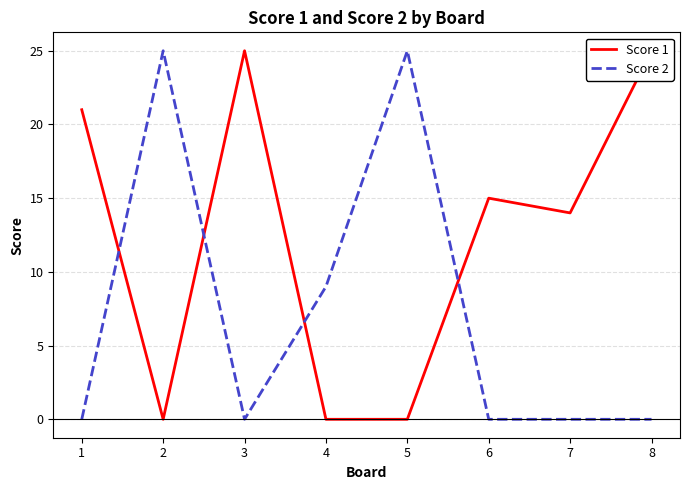

At 4, list the series in order from largest to smallest.

Score 2, Score 1